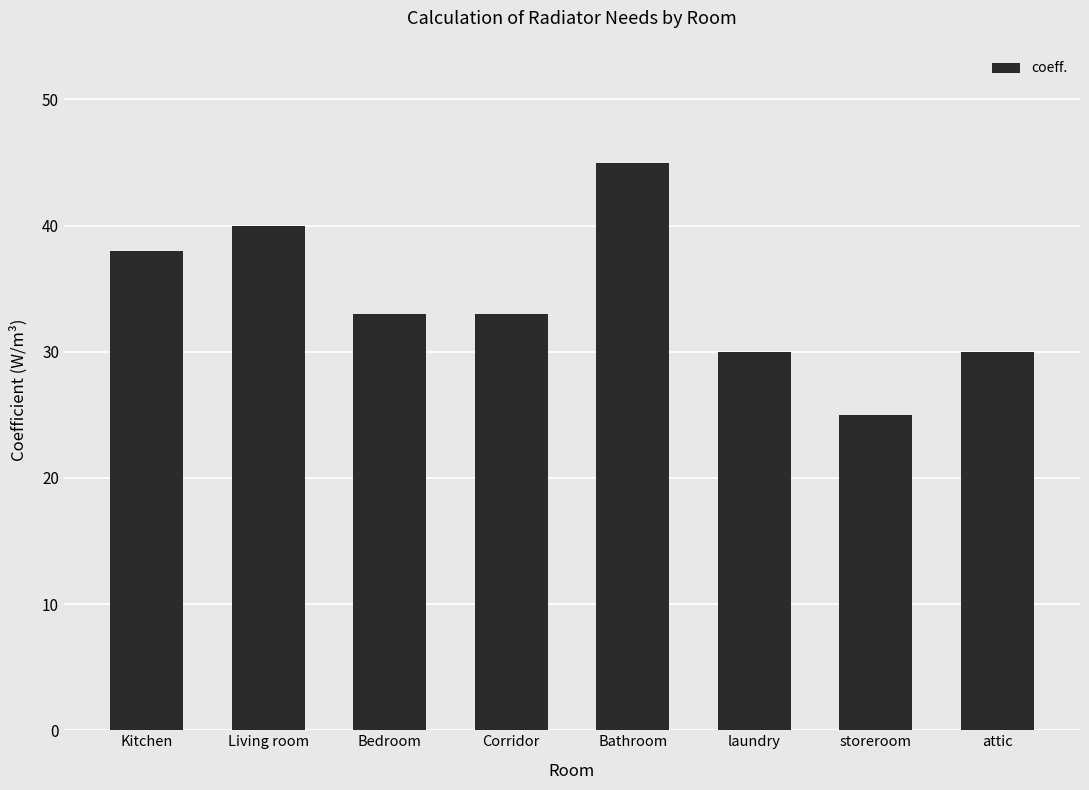

Where does the data first go above 33?

Kitchen